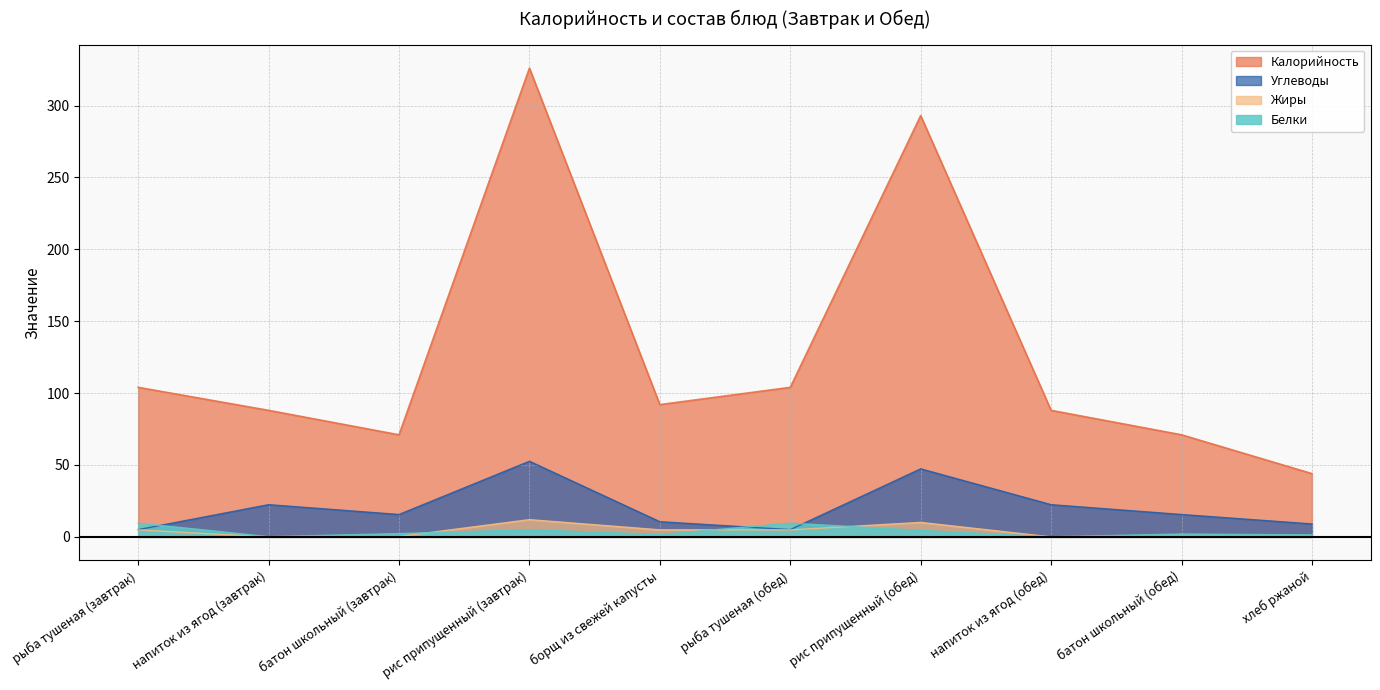

At which label does Углеводы first exceed 15?

напиток из ягод (завтрак)